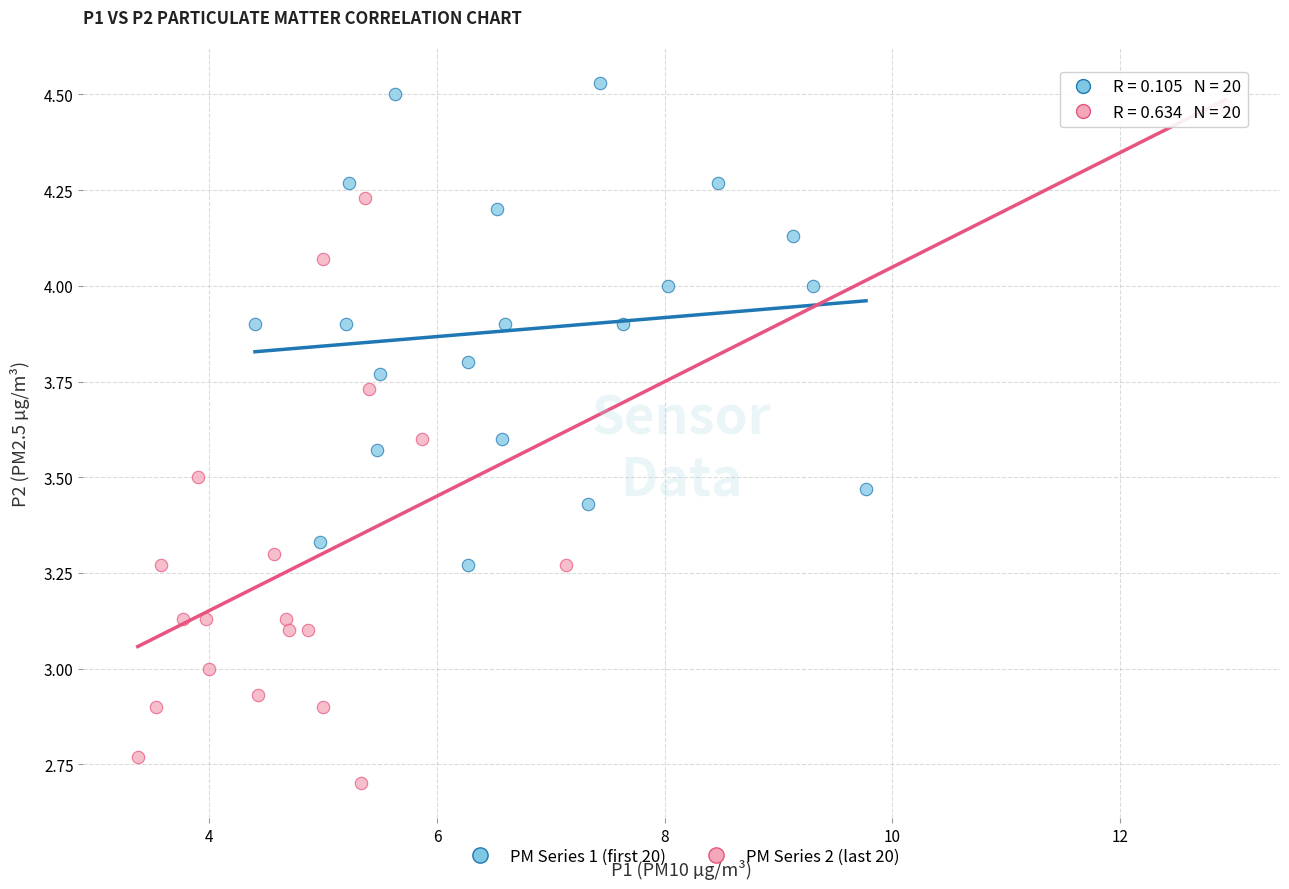

Which series has the largest Y range (max minus min)?

PM Series 2 (last 20)